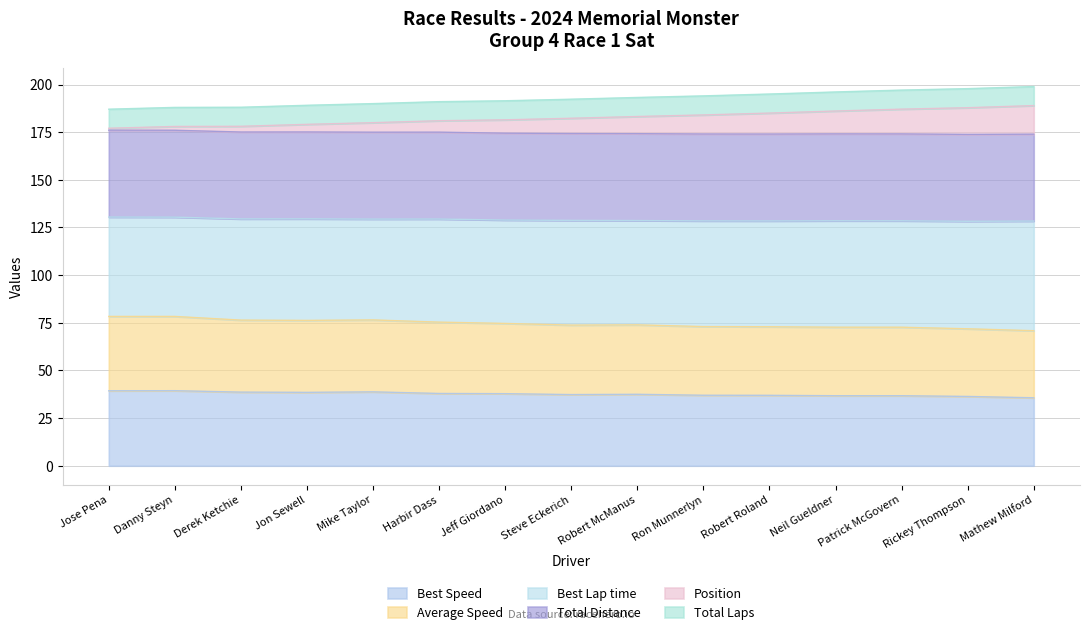

True or false: Best Speed has a value of 38.8 at Mike Taylor.

True